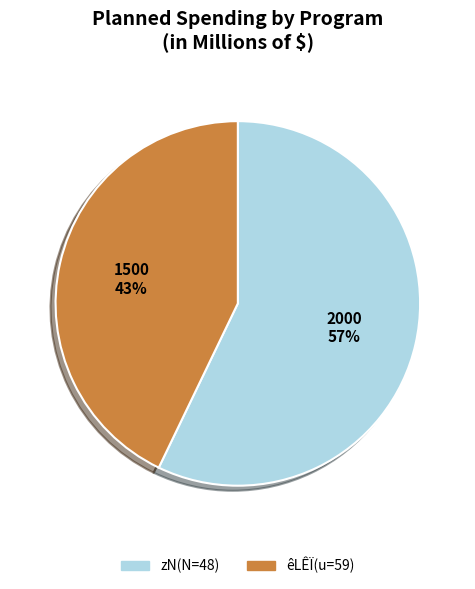

To the nearest percent, what portion does êLÊÏ(u=59) represent?

43%